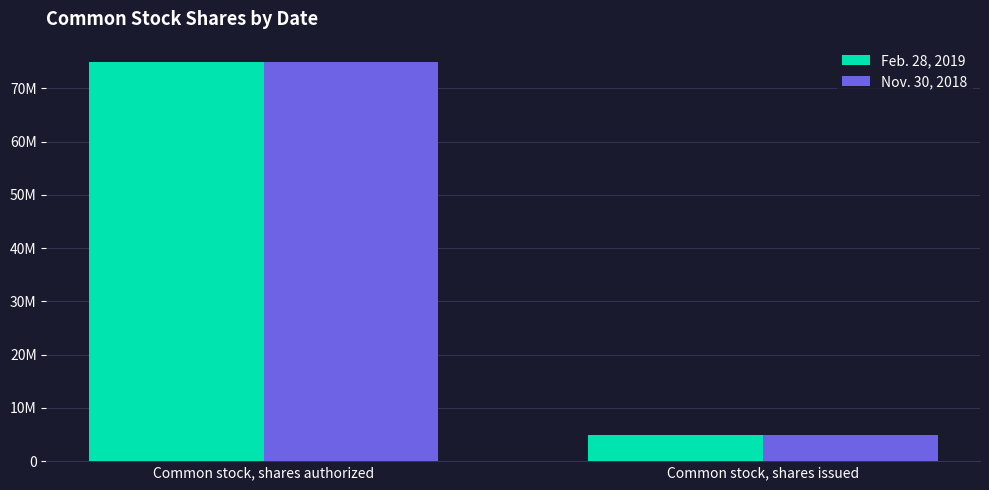

What are all the series names shown in the legend?

Feb. 28, 2019, Nov. 30, 2018